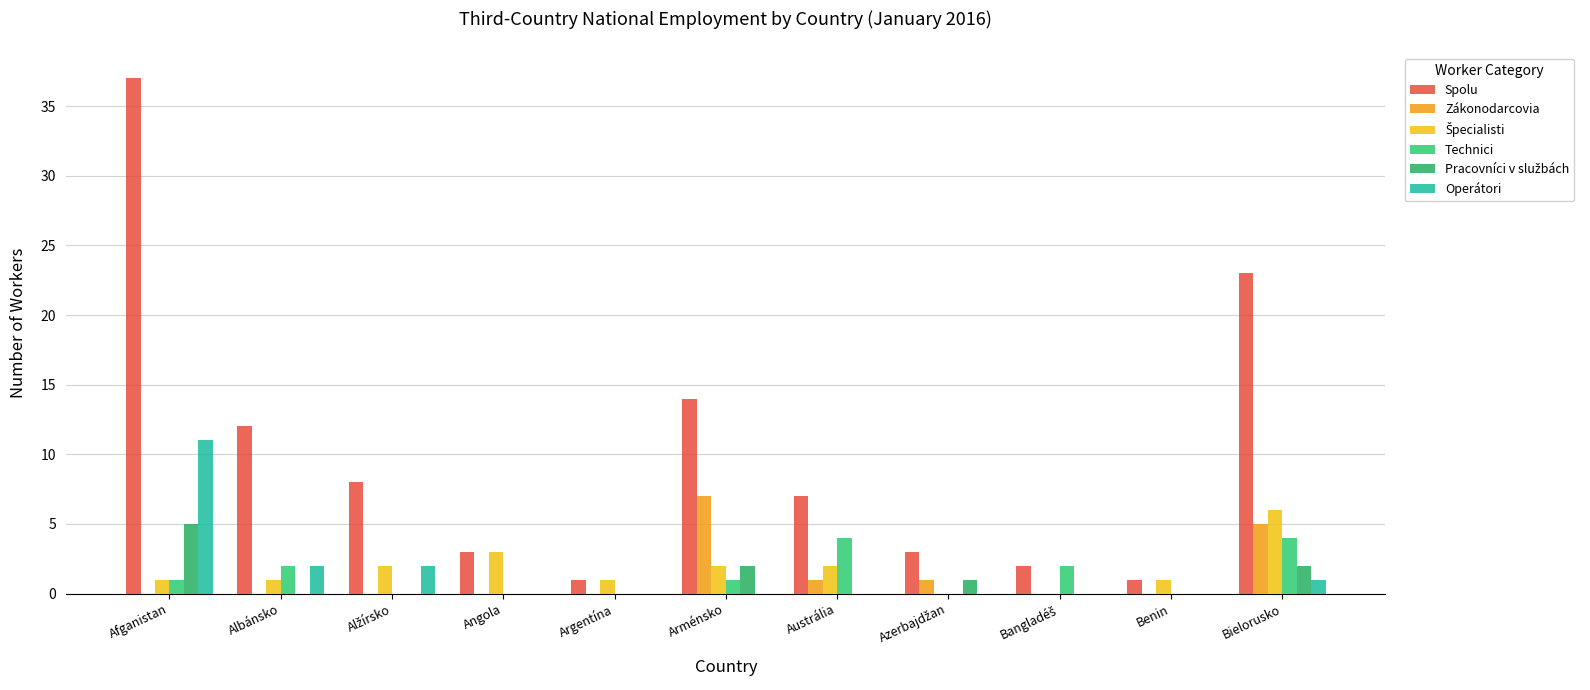

Reading right to left, extract all data points from this chart.

Spolu: Bielorusko=23	Benin=1	Bangladéš=2	Azerbajdžan=3	Austrália=7	Arménsko=14	Argentína=1	Angola=3	Alžírsko=8	Albánsko=12	Afganistan=37
Zákonodarcovia: Bielorusko=5	Benin=0	Bangladéš=0	Azerbajdžan=1	Austrália=1	Arménsko=7	Argentína=0	Angola=0	Alžírsko=0	Albánsko=0	Afganistan=0
Špecialisti: Bielorusko=6	Benin=1	Bangladéš=0	Azerbajdžan=0	Austrália=2	Arménsko=2	Argentína=1	Angola=3	Alžírsko=2	Albánsko=1	Afganistan=1
Technici: Bielorusko=4	Benin=0	Bangladéš=2	Azerbajdžan=0	Austrália=4	Arménsko=1	Argentína=0	Angola=0	Alžírsko=0	Albánsko=2	Afganistan=1
Pracovníci v službách: Bielorusko=2	Benin=0	Bangladéš=0	Azerbajdžan=1	Austrália=0	Arménsko=2	Argentína=0	Angola=0	Alžírsko=0	Albánsko=0	Afganistan=5
Operátori: Bielorusko=1	Benin=0	Bangladéš=0	Azerbajdžan=0	Austrália=0	Arménsko=0	Argentína=0	Angola=0	Alžírsko=2	Albánsko=2	Afganistan=11